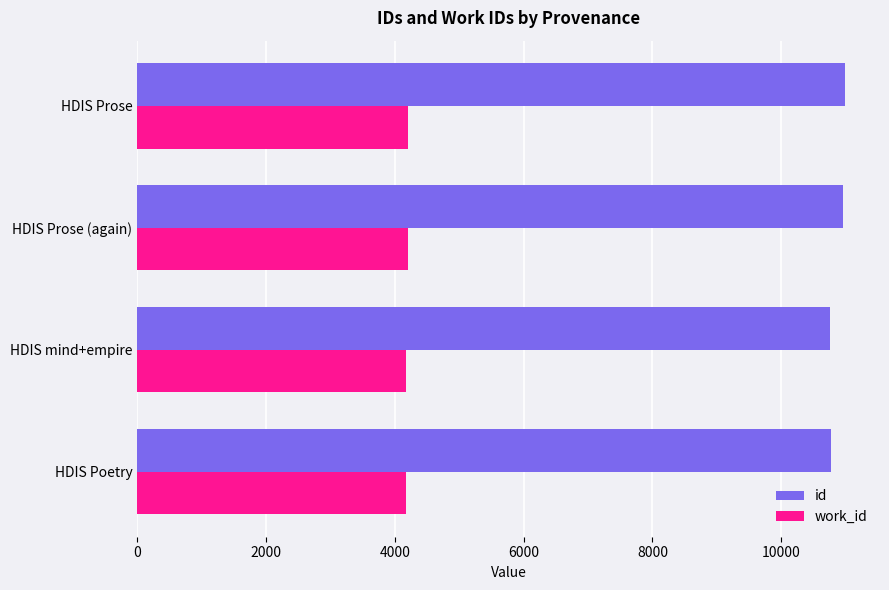

At HDIS Prose (again), list the series in order from largest to smallest.

id, work_id